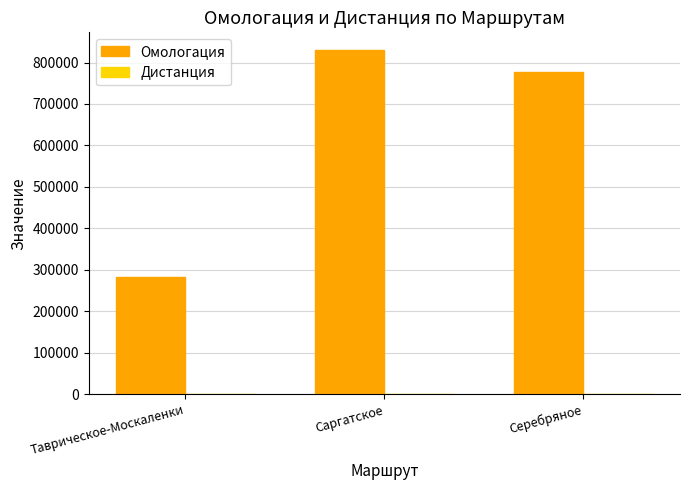

At which category is the sum across all series the highest?

Саргатское